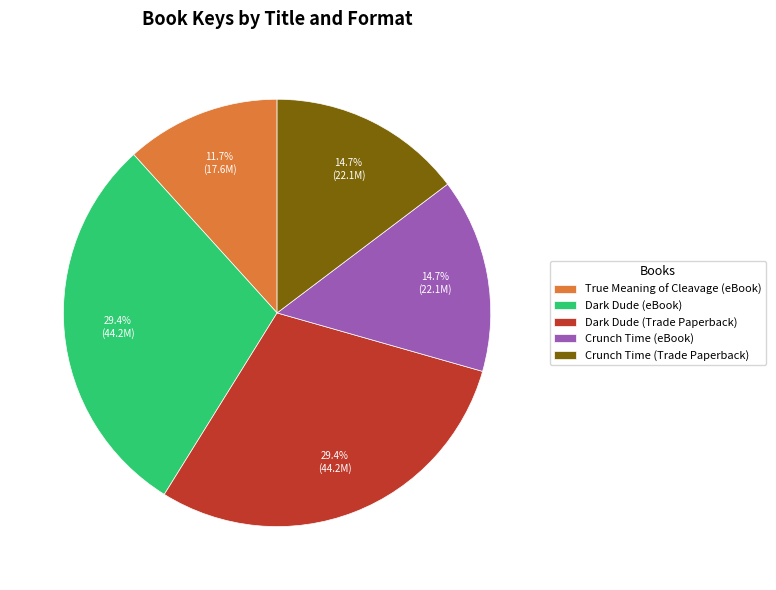

Is it true that Dark Dude (eBook) is 20% of the pie?

False